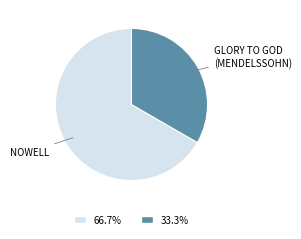

Does any single category account for the majority?

Yes